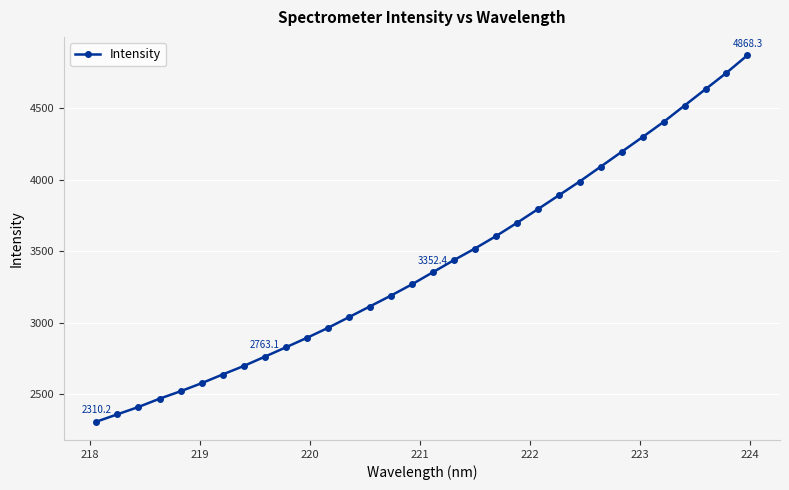

What is the value of the 15th point from the left?

3189.0